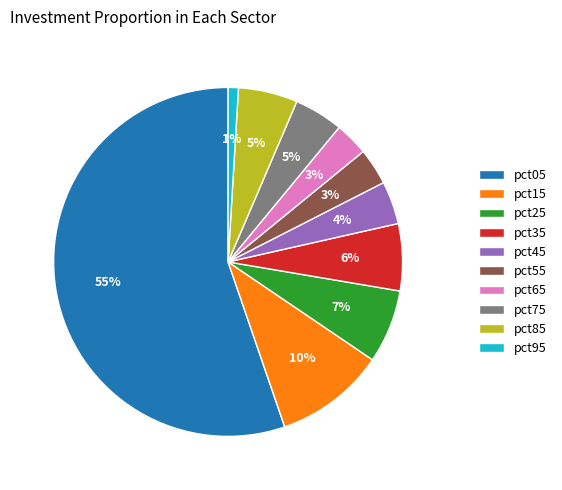

How many segments does this pie chart have?

10